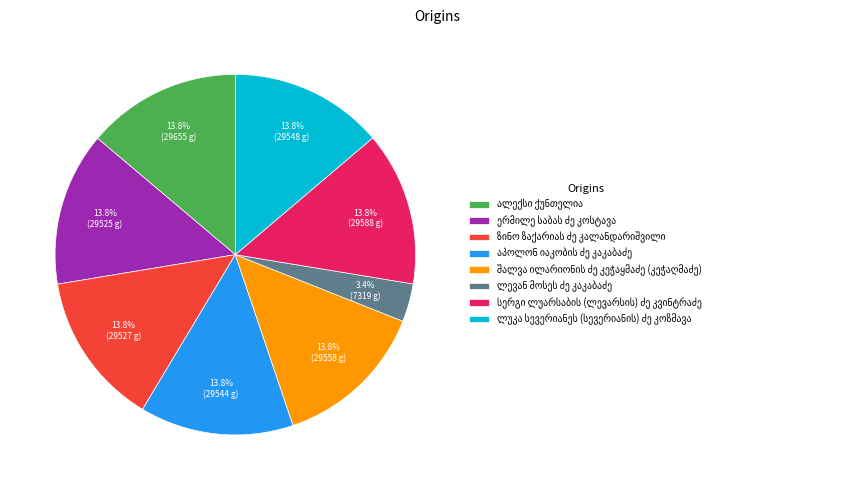

Does any single category account for the majority?

No